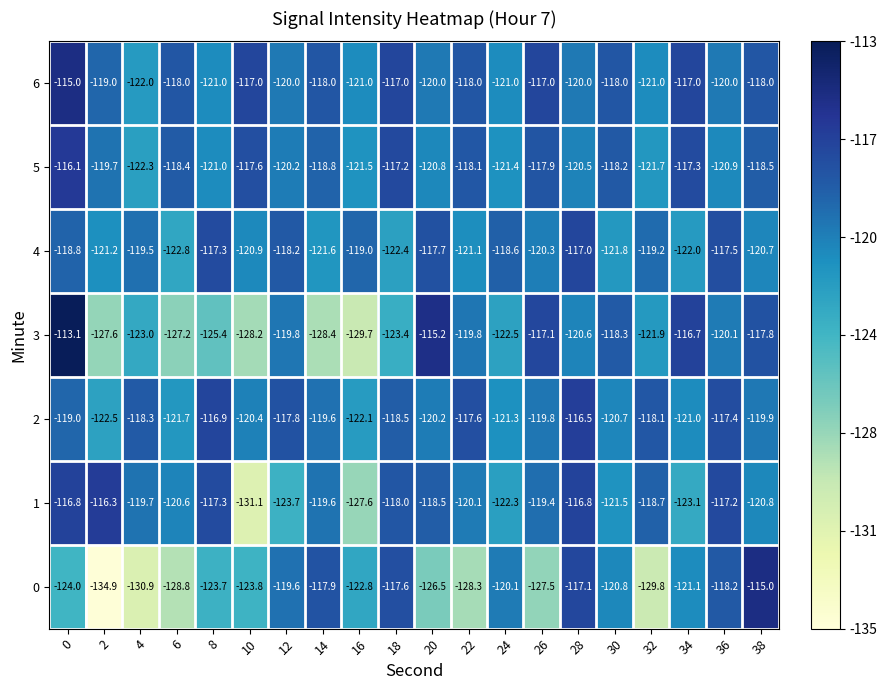

What is the difference between the highest and lowest values at 10?

14.1